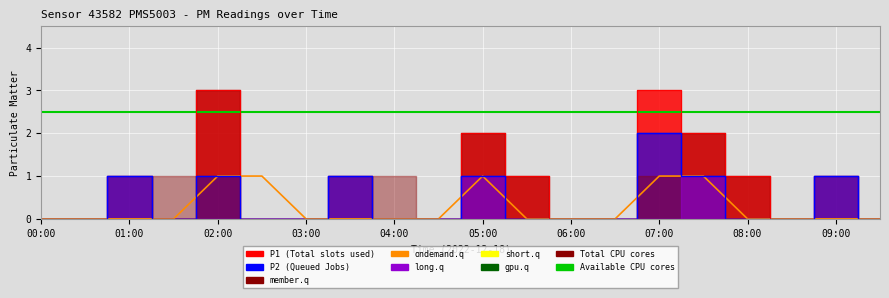

What is the difference between the maximum and minimum values in the ondemand.q series?

1.0